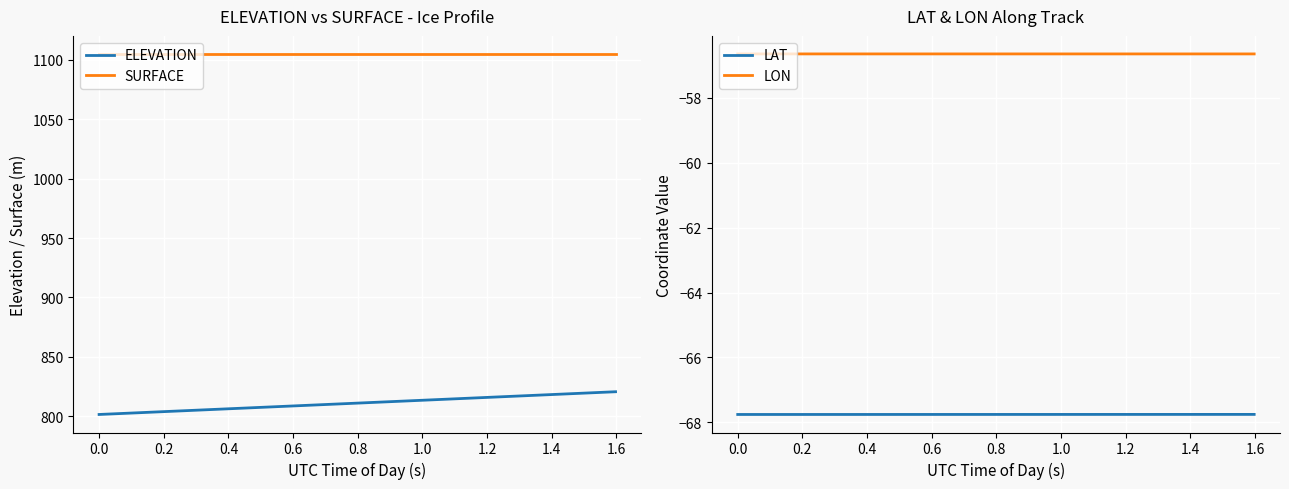

True or false: ELEVATION and LON intersect in this chart.

False